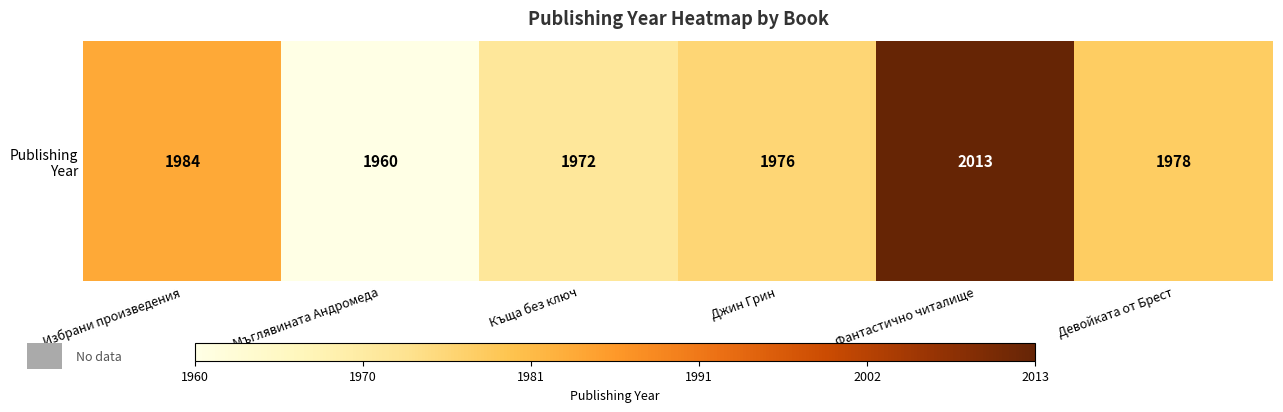

Reading left to right, list all the values displayed in this chart.

1984	1960	1972	1976	2013	1978